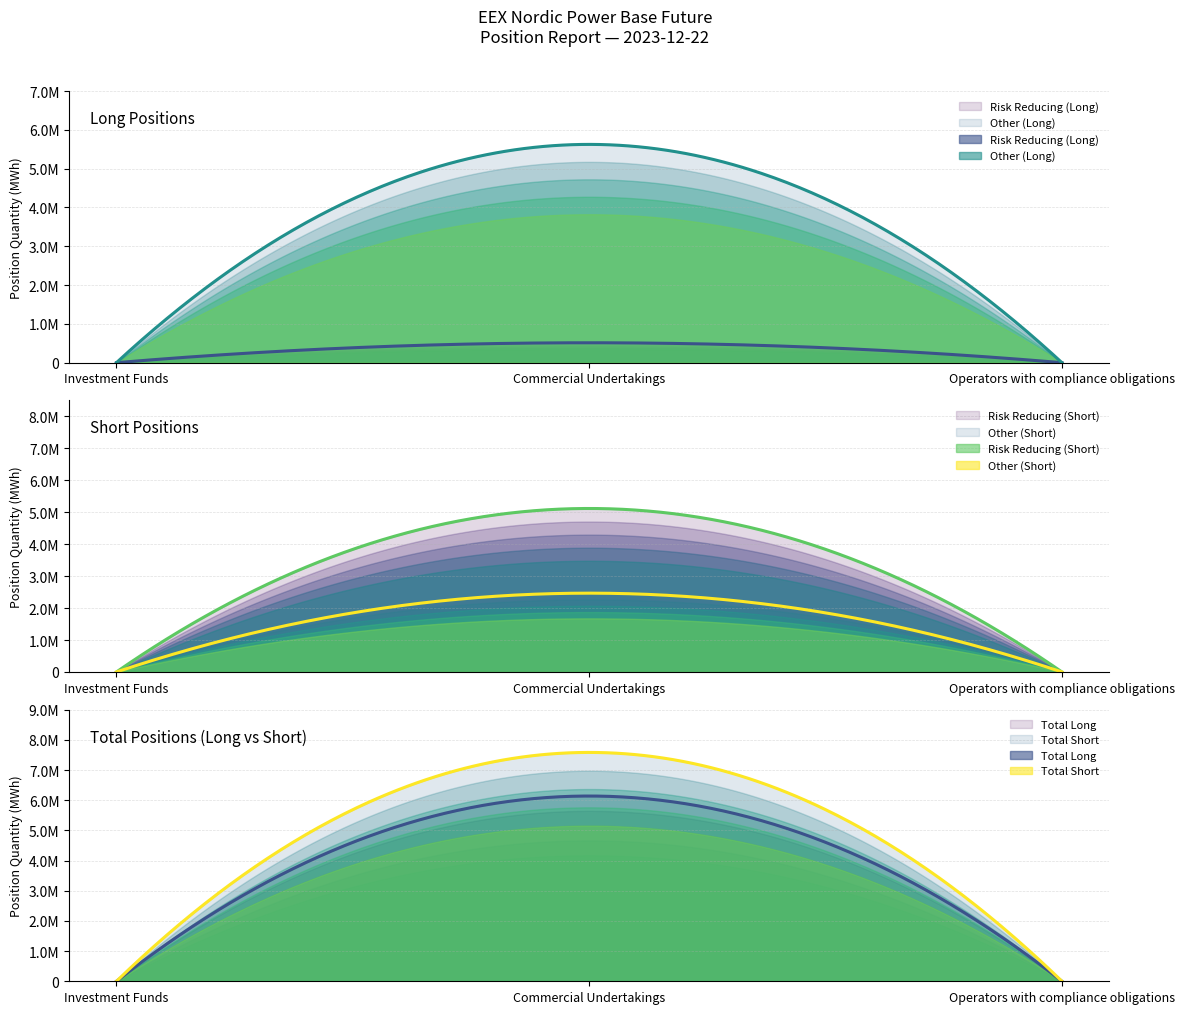

The Risk reducing (Short) series shows -3158832 at Commercial Undertakings Short. True or false?

False